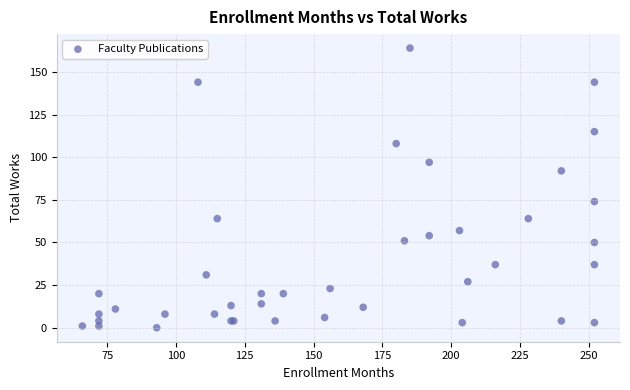

What Y value in the scatter plot is closest to 82?

74